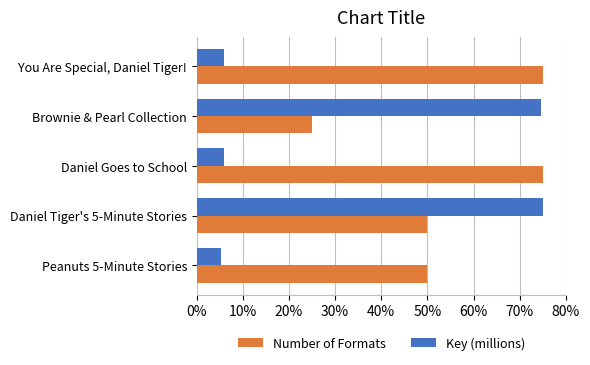

How many distinct data groups are displayed?

2